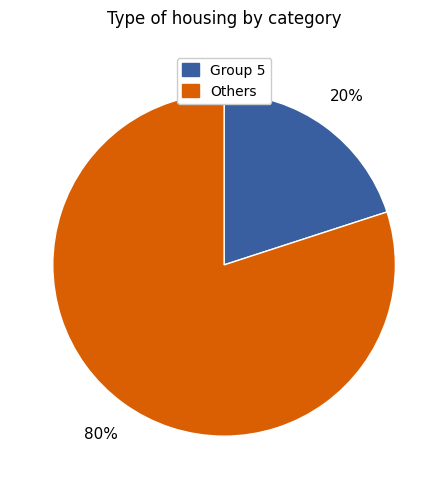

To the nearest percent, what is the difference between the largest and smallest slice percentages?

60%